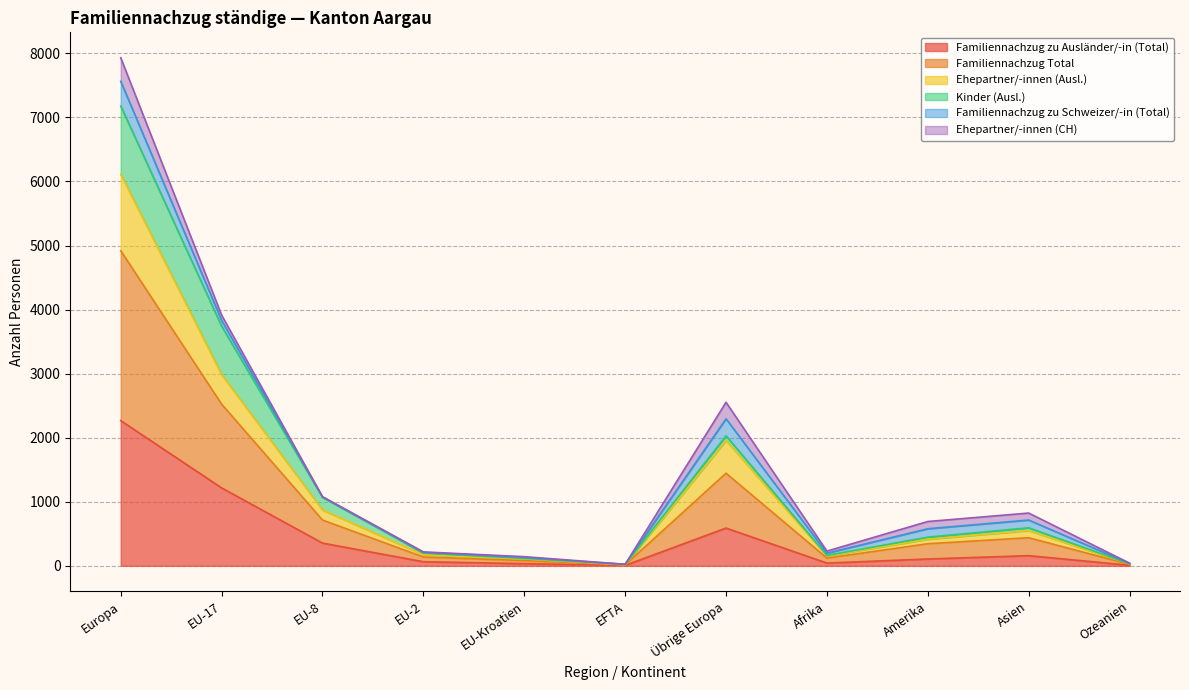

How many interior local peaks does the Familiennachzug zu Ausländer/-in (Total) series have?

2